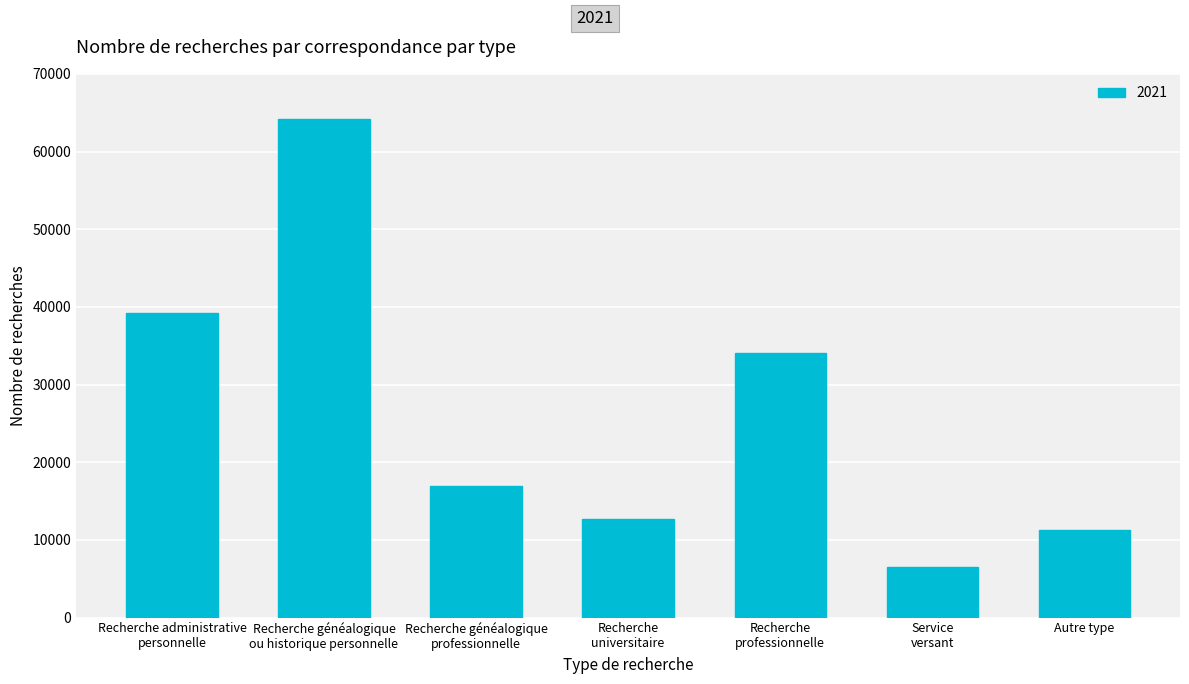

Reading left to right, what are all the values shown in this chart?

Recherche administrative
personnelle=39208	Recherche généalogique
ou historique personnelle=64241	Recherche généalogique
professionnelle=16965	Recherche
universitaire=12646	Recherche
professionnelle=34063	Service
versant=6538	Autre type=11278